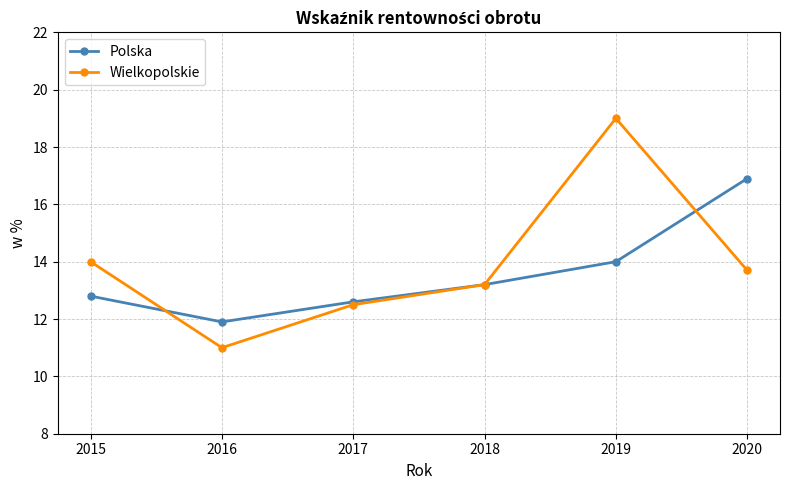

List the labels in order of Wielkopolskie value, smallest first.

2016, 2017, 2018, 2020, 2015, 2019